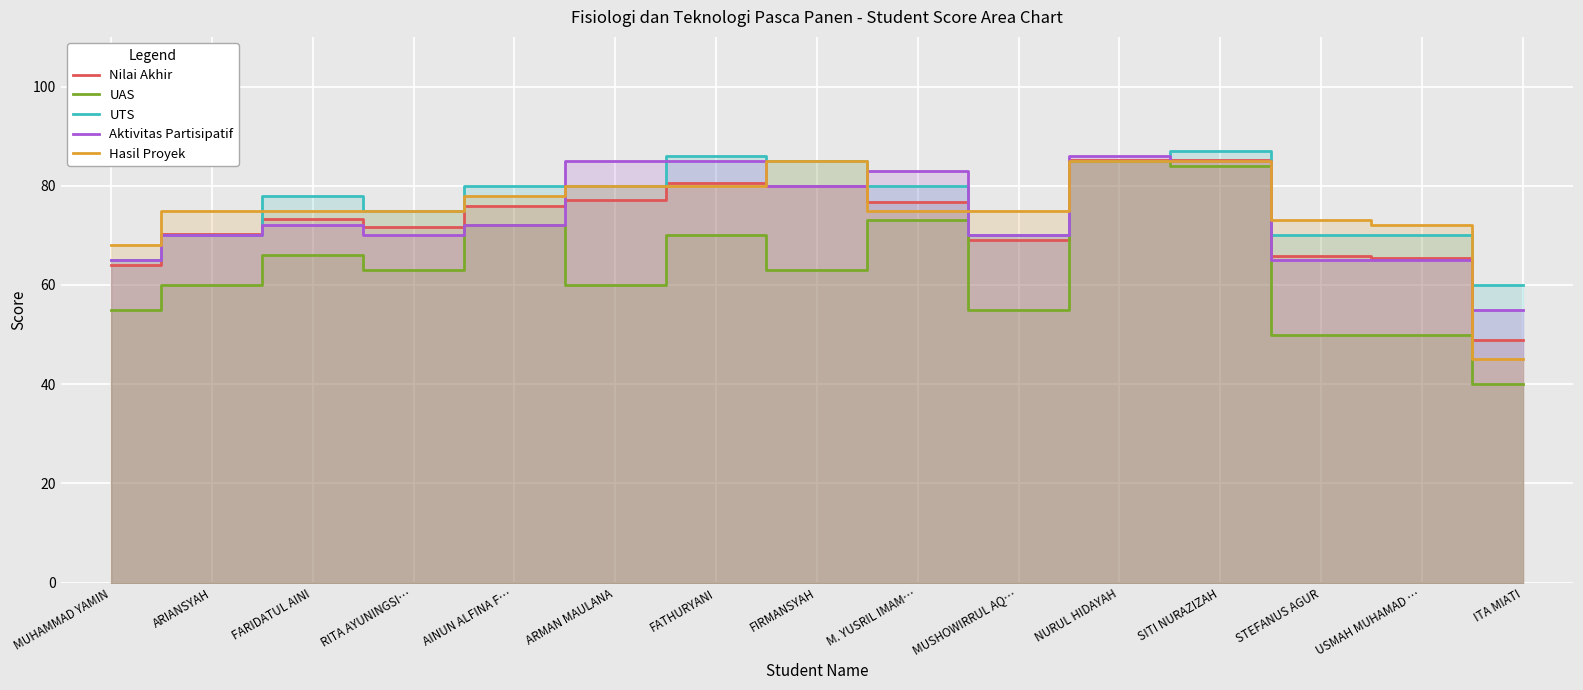

Is it true that Hasil Proyek equals 78.0 at AINUN ALFINA F…?

True